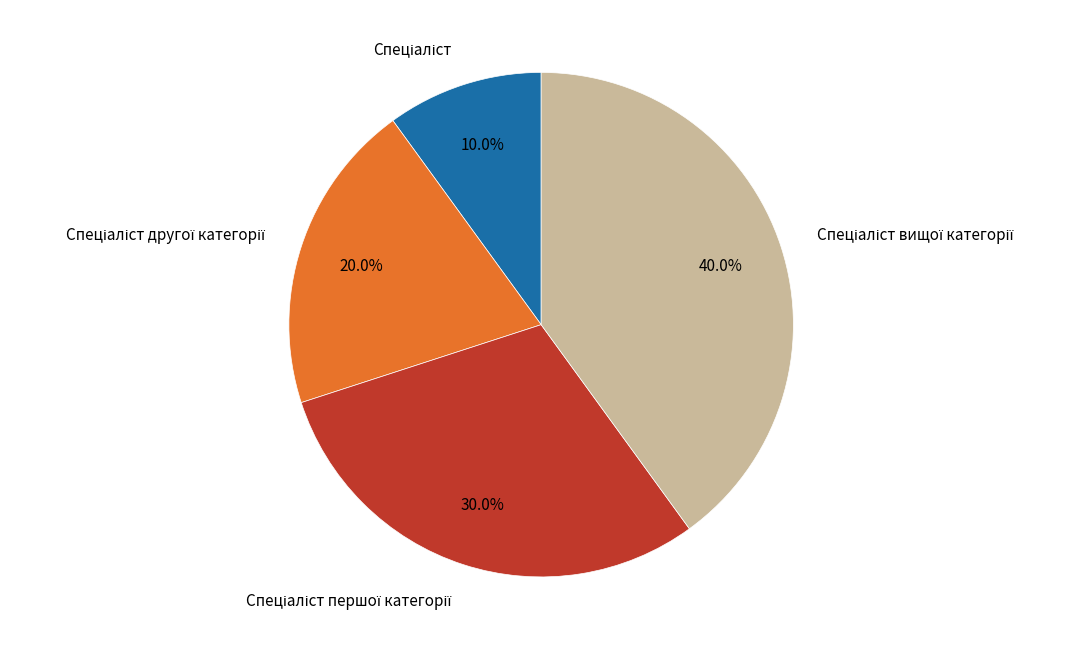

Is there a majority slice in this chart?

No